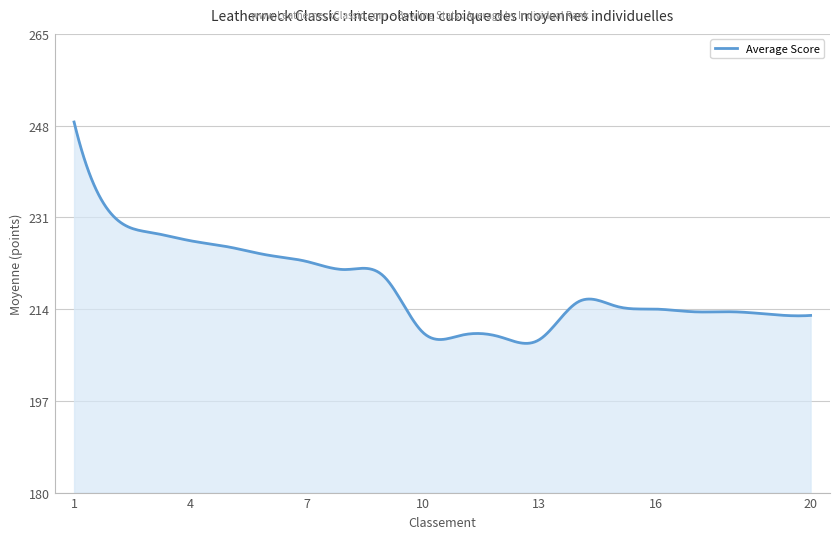

What is the difference between the maximum and minimum values?

41.0